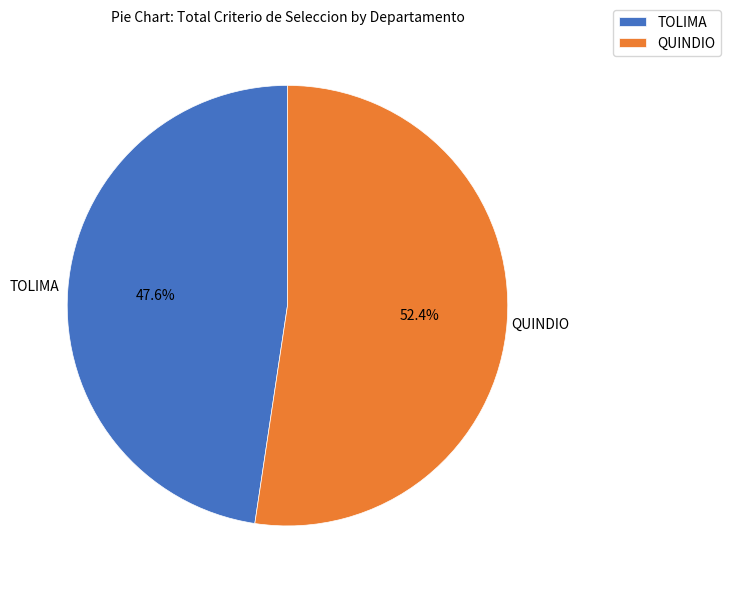

What is the ratio of the value at QUINDIO to the value at TOLIMA?

1.1